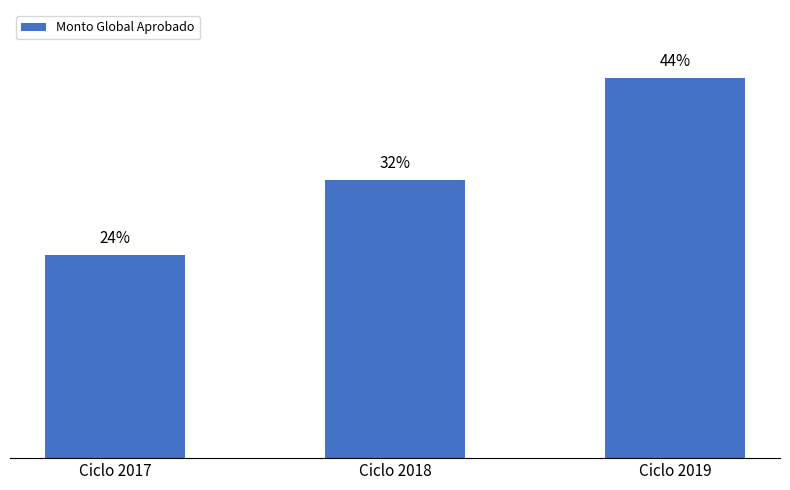

List the labels in order of value, smallest first.

Ciclo 2017, Ciclo 2018, Ciclo 2019